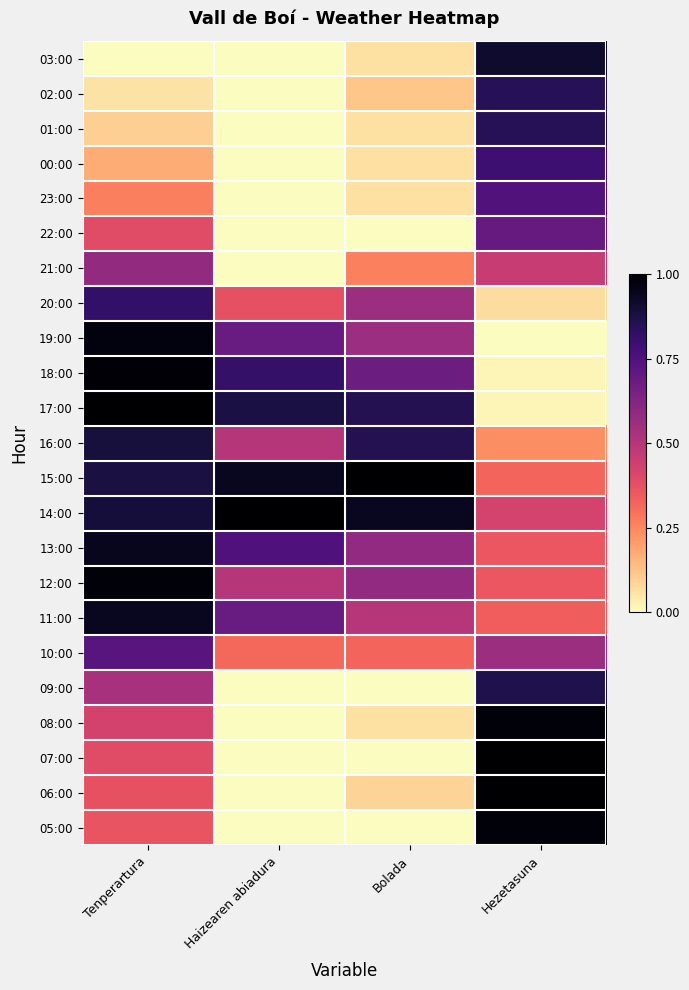

At how many categories does at least one series exceed 0?

4